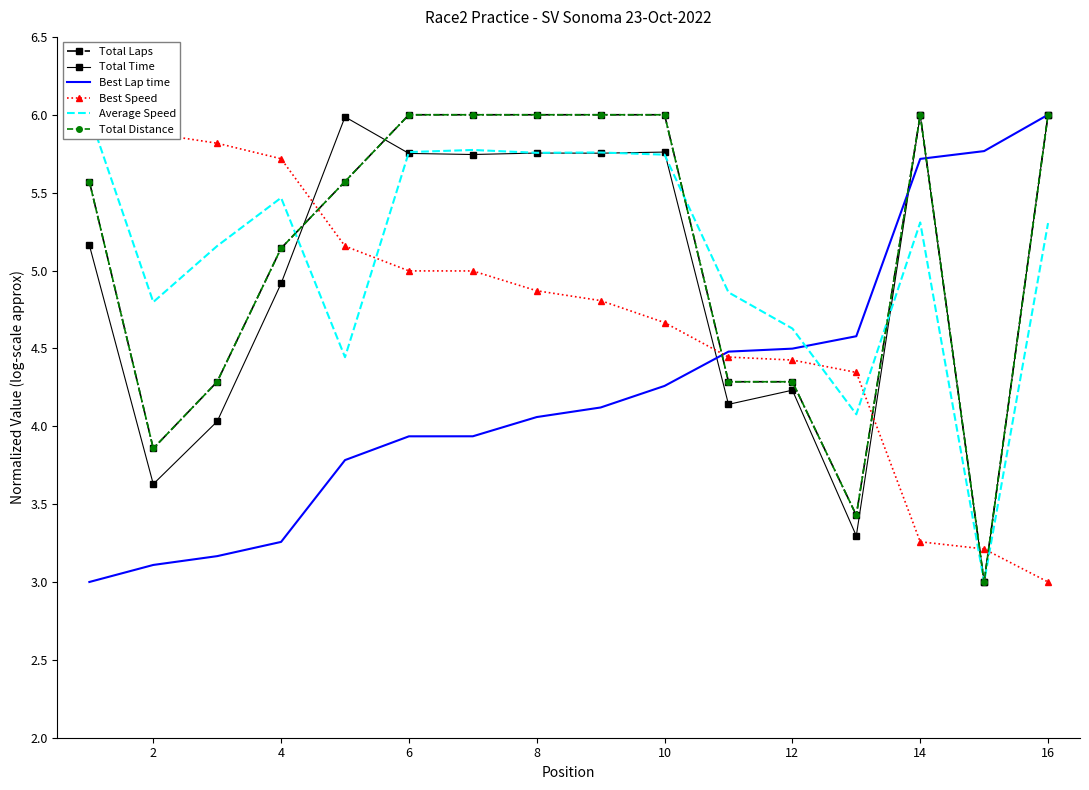

True or false: Best Speed has more than 0 points higher than both neighbors.

False